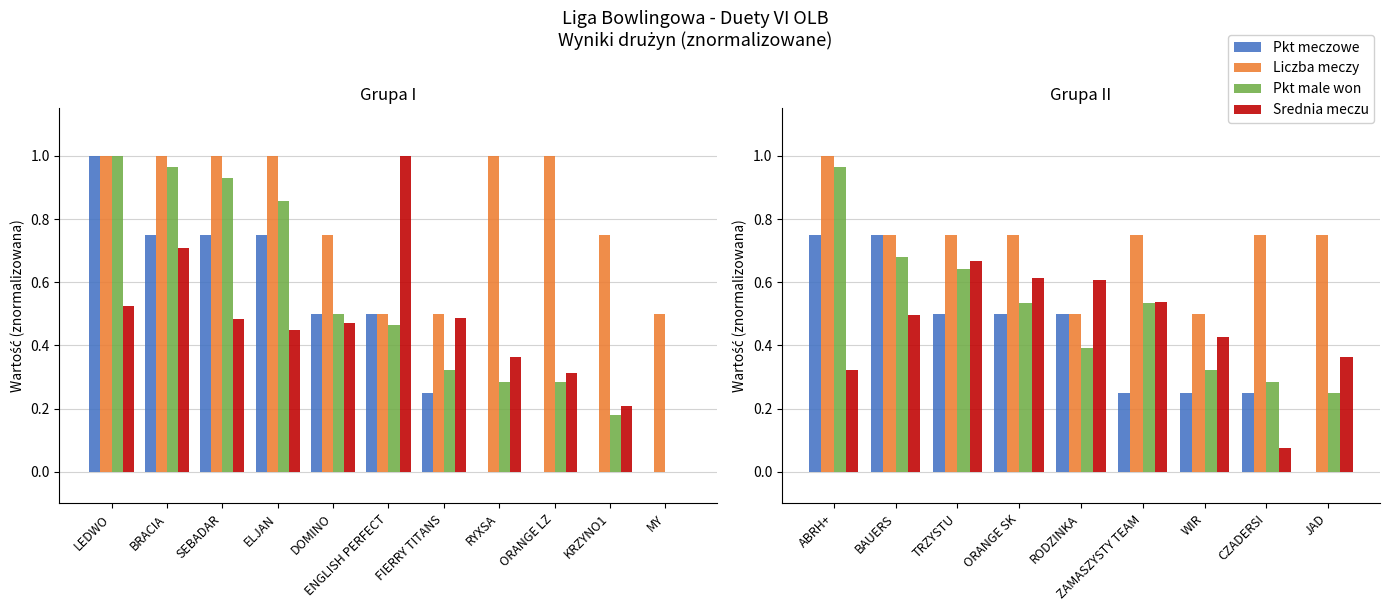

What value does the Pkt male won series have at ORANGE LZ?

0.3